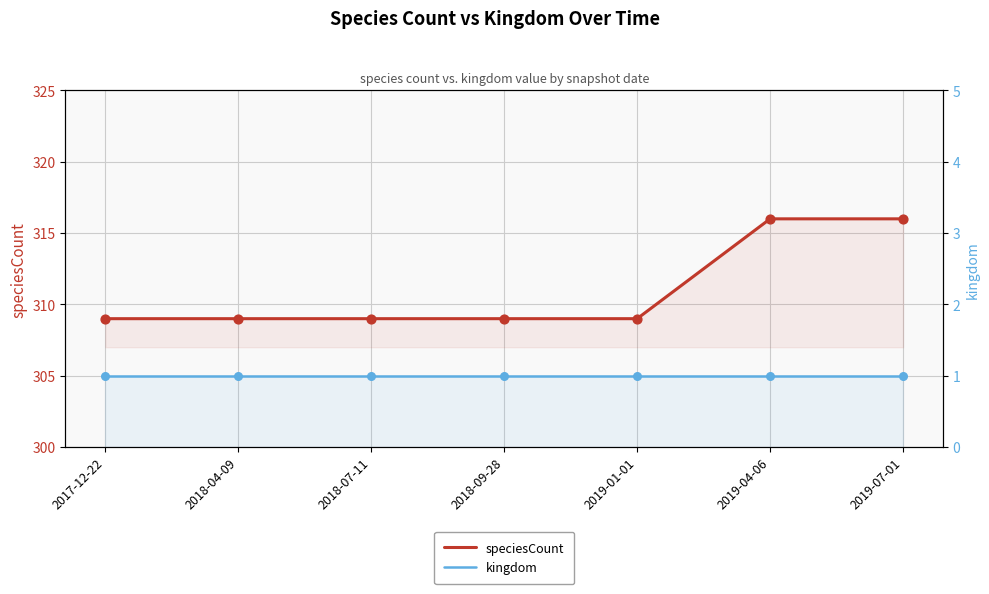

What is the total value across all series at 2018-07-11?

310